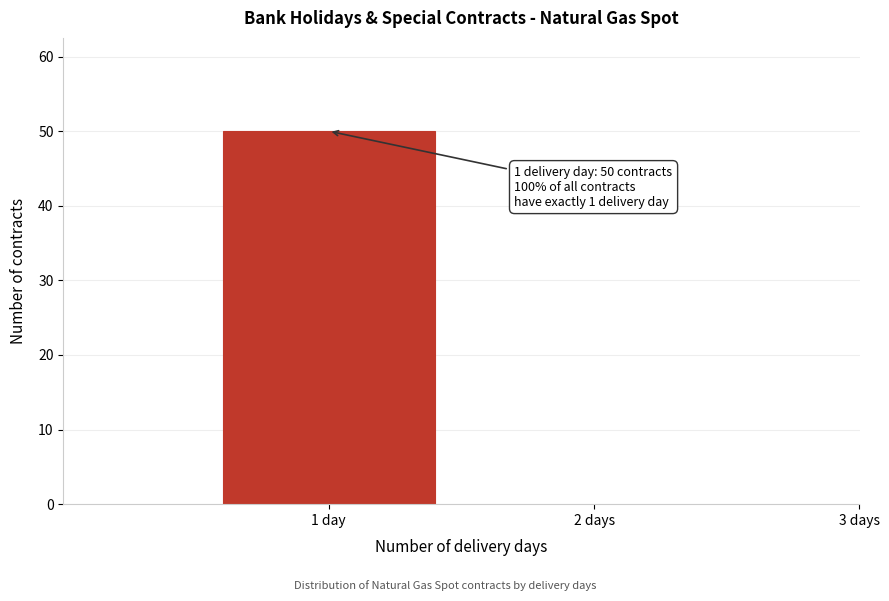

Reading left to right, transcribe all the data shown in this chart.

1 day=50	2 days=0	3 days=0